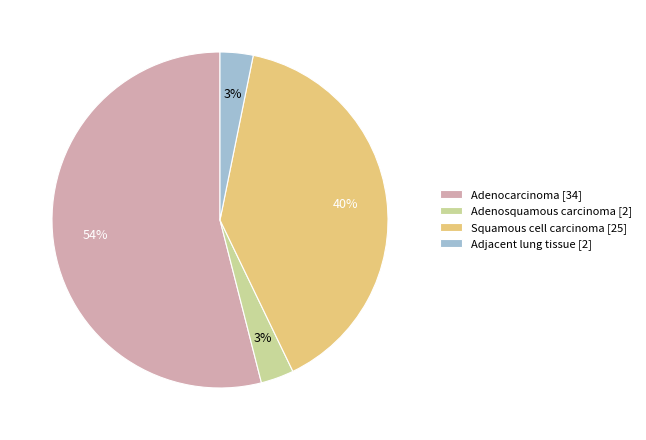

Which has a higher value, Squamous cell carcinoma [25] or Adenocarcinoma [34]?

Adenocarcinoma [34]